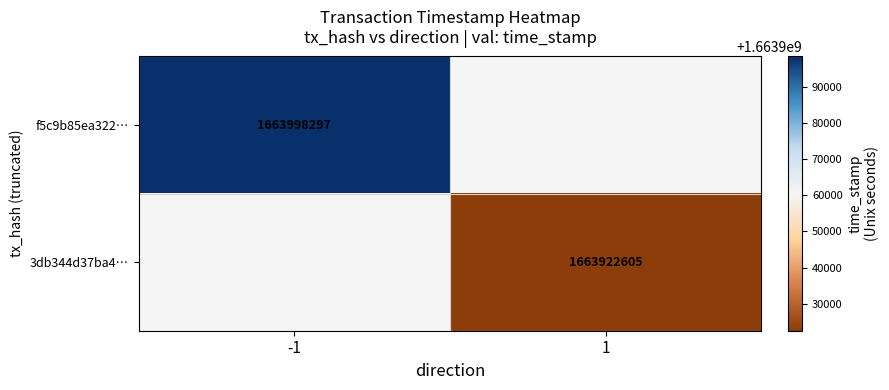

True or false: 3db344d37ba4… has a value of 2401276649 at 1.

False